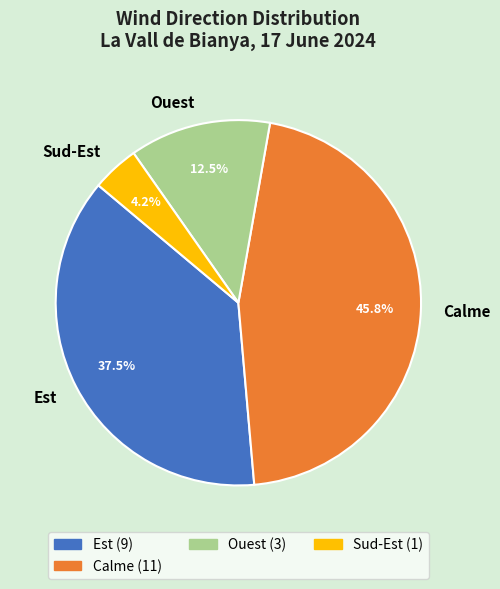

To the nearest percent, what is the difference between the largest and smallest slice percentages?

42%